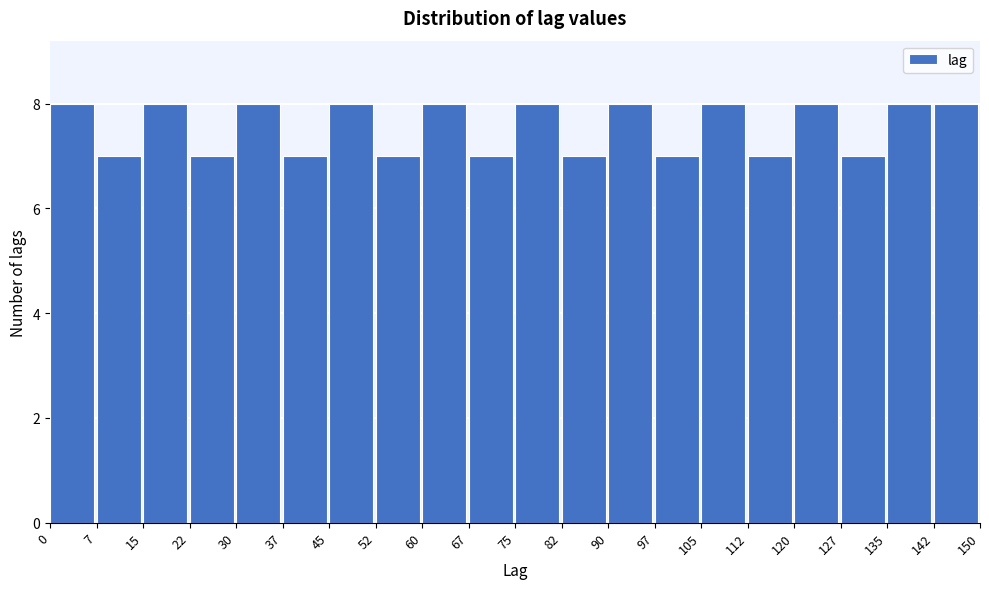

Reading left to right, list every bar in this chart as the range it spans on the x-axis followed by its height. The values are not printed on the chart, so give them approximately, as read against the axis.

0 to 7: 8
7 to 15: 7
15 to 22: 8
22 to 30: 7
30 to 37: 8
37 to 45: 7
45 to 52: 8
52 to 60: 7
60 to 67: 8
67 to 75: 7
75 to 82: 8
82 to 90: 7
90 to 97: 8
97 to 105: 7
105 to 112: 8
112 to 120: 7
120 to 127: 8
127 to 135: 7
135 to 142: 8
142 to 150: 8